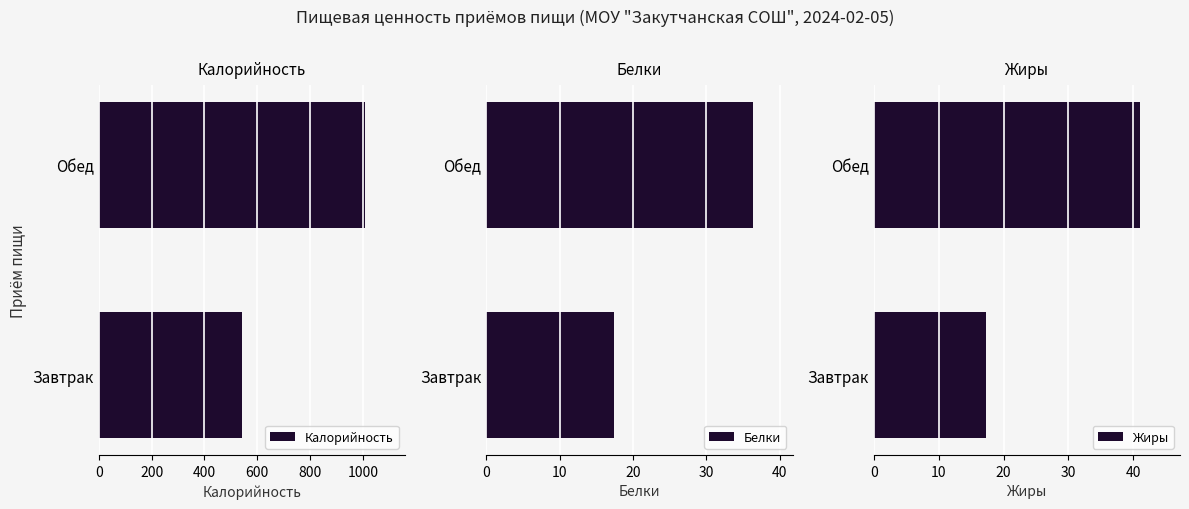

True or false: Калорийность has a value of 894.2 at Завтрак.

False